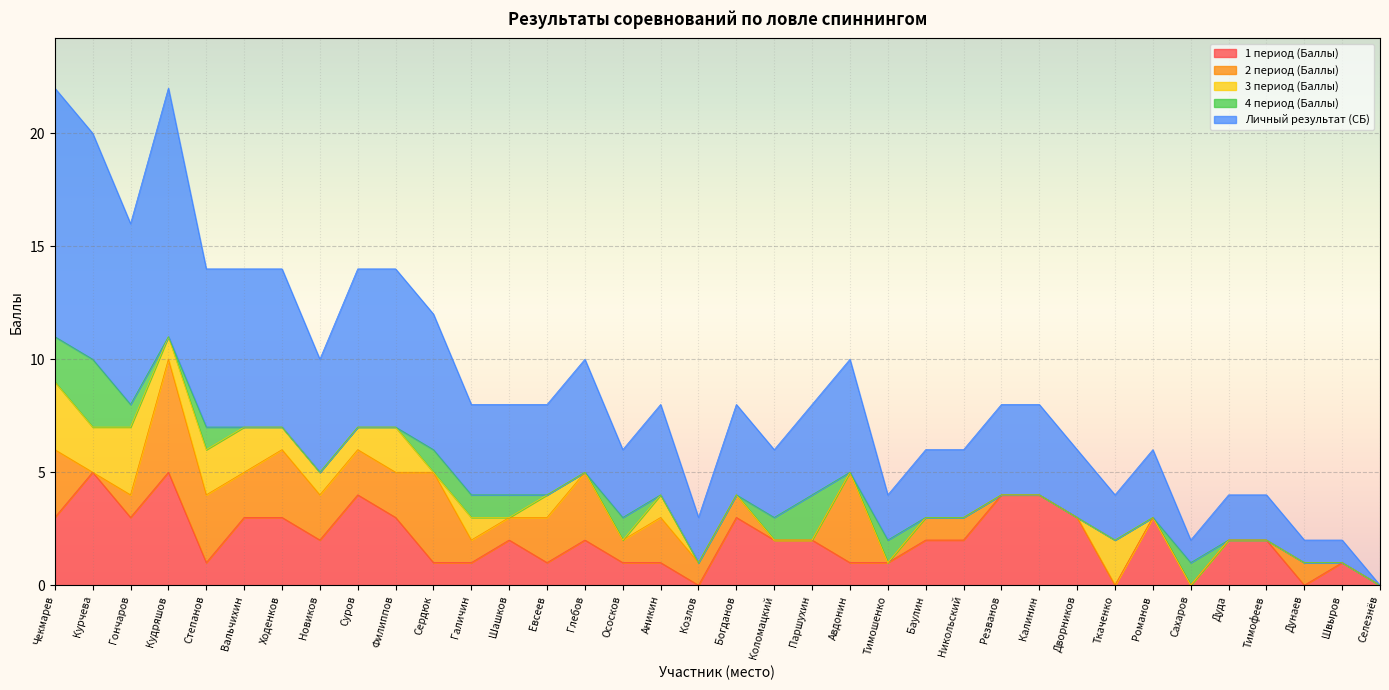

How many interior local peaks does the Личный результат (СБ) series have?

6